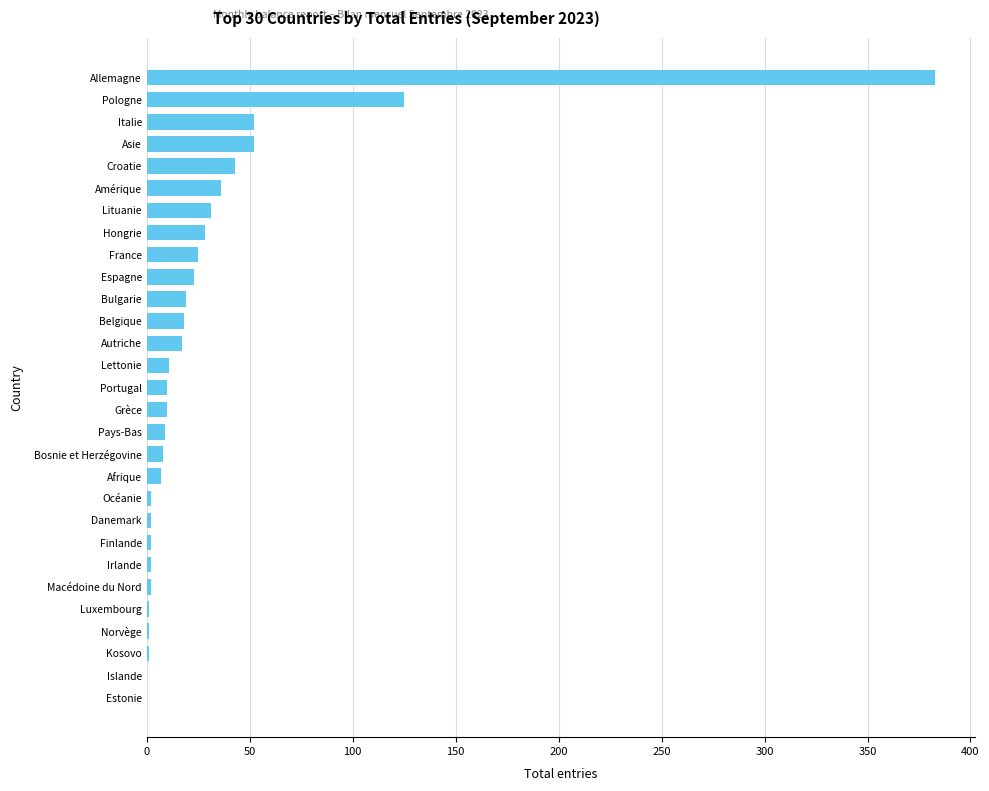

What is the sum of all values?

920